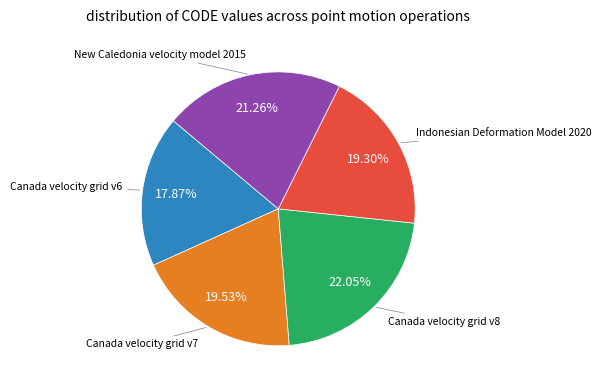

Is there a majority slice in this chart?

No